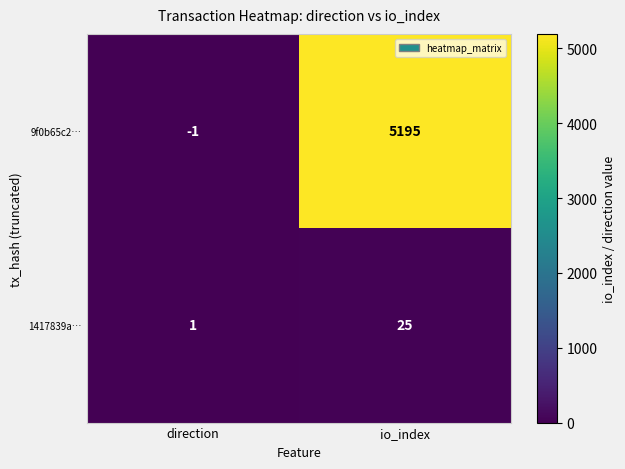

At which label is 1417839a… closest to 13?

direction